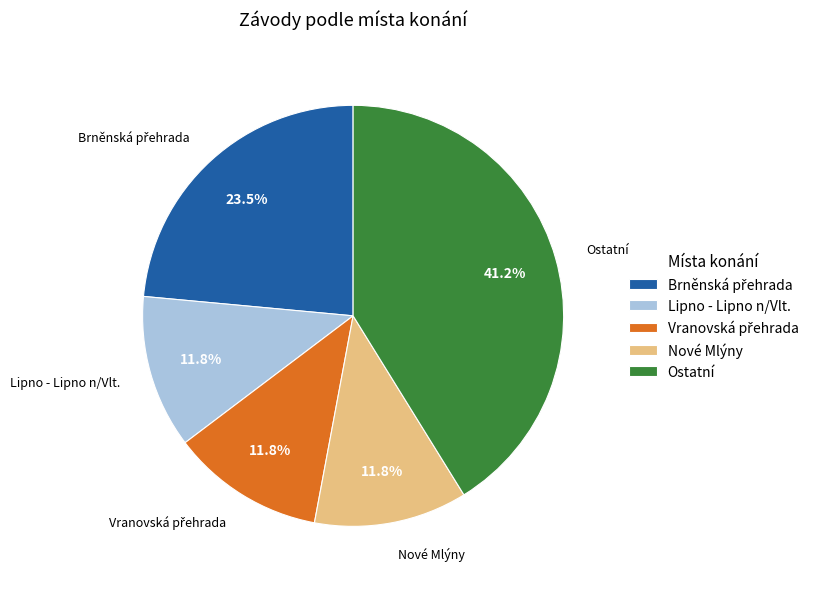

Is Ostatní the majority of the pie?

No